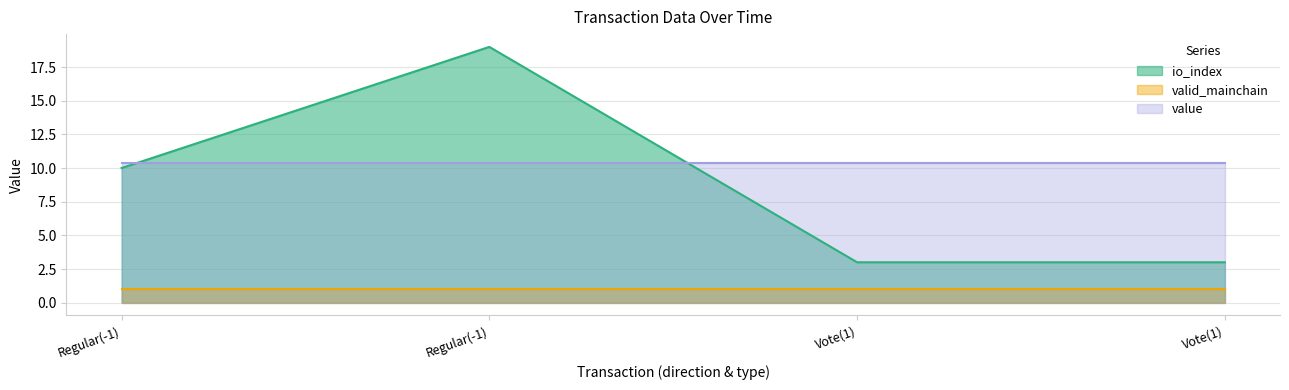

True or false: io_index has more than 0 interior local peaks.

True